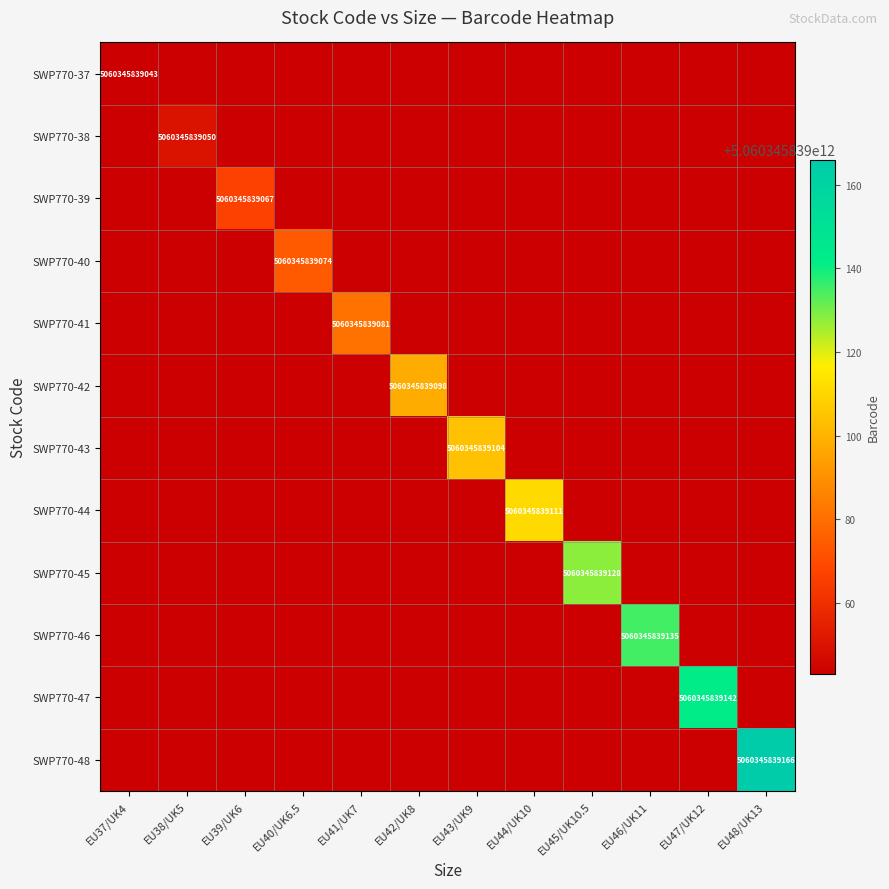

At which category is the sum across all series the highest?

EU48/UK13